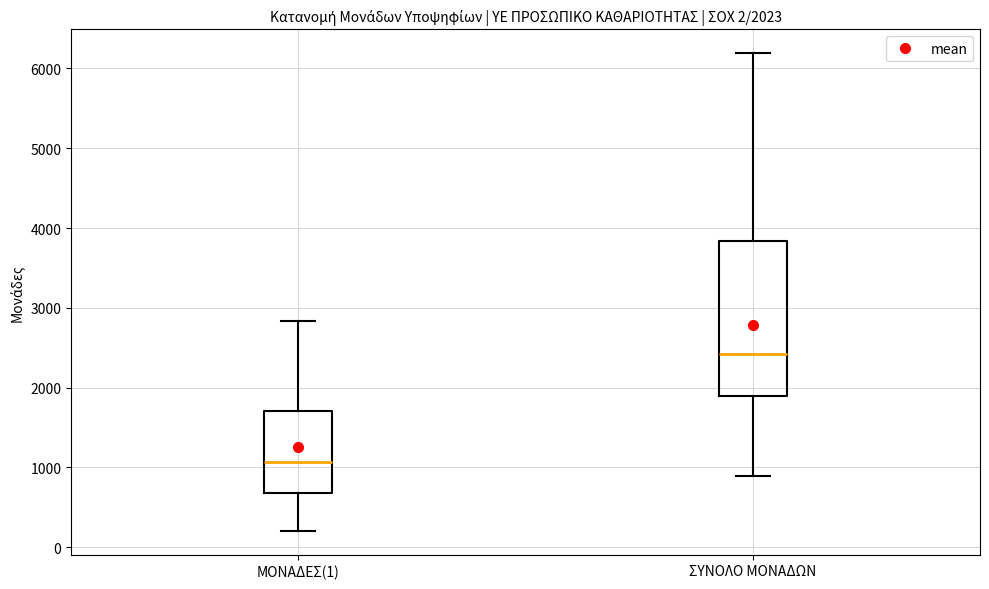

Which box is the tallest, from its lower edge to its upper edge?

ΣΥΝΟΛΟ ΜΟΝΑΔΩΝ